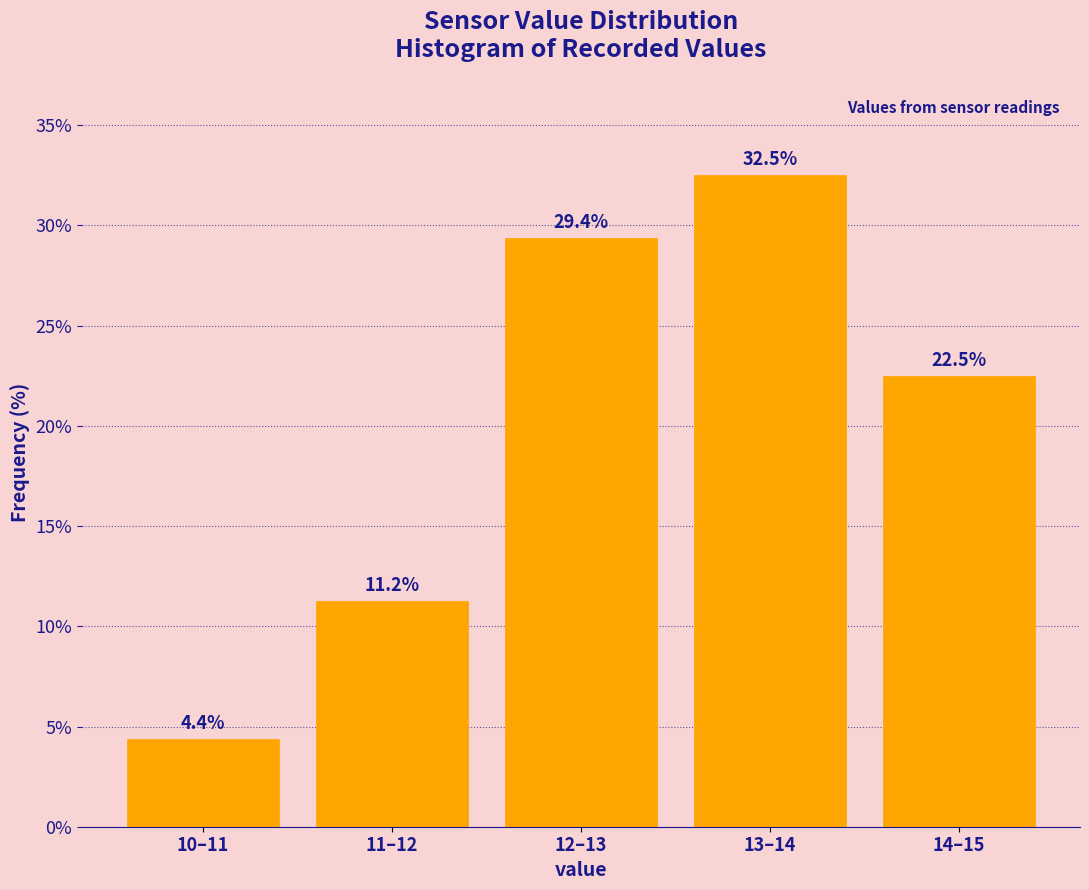

What is the sum of the values at 12–13 and 10–11?

33.8